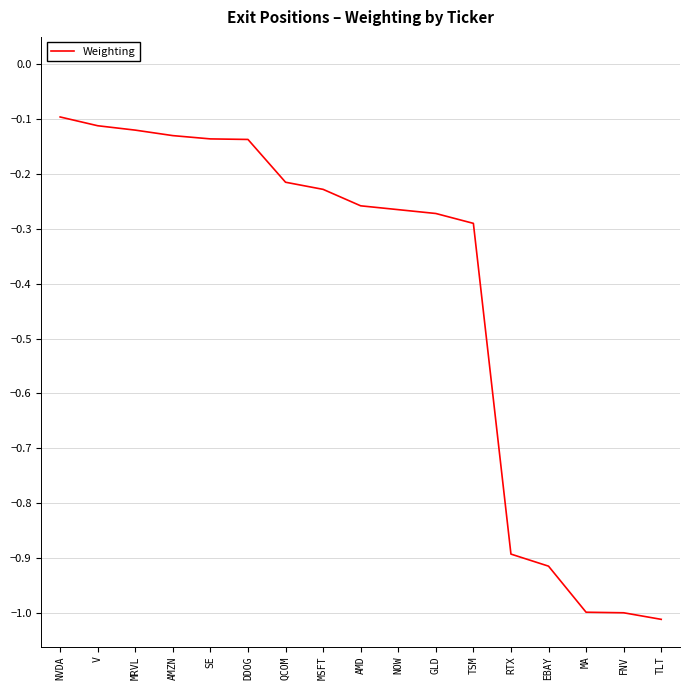

What is the sum of the values at RTX and NOW?

-1.2